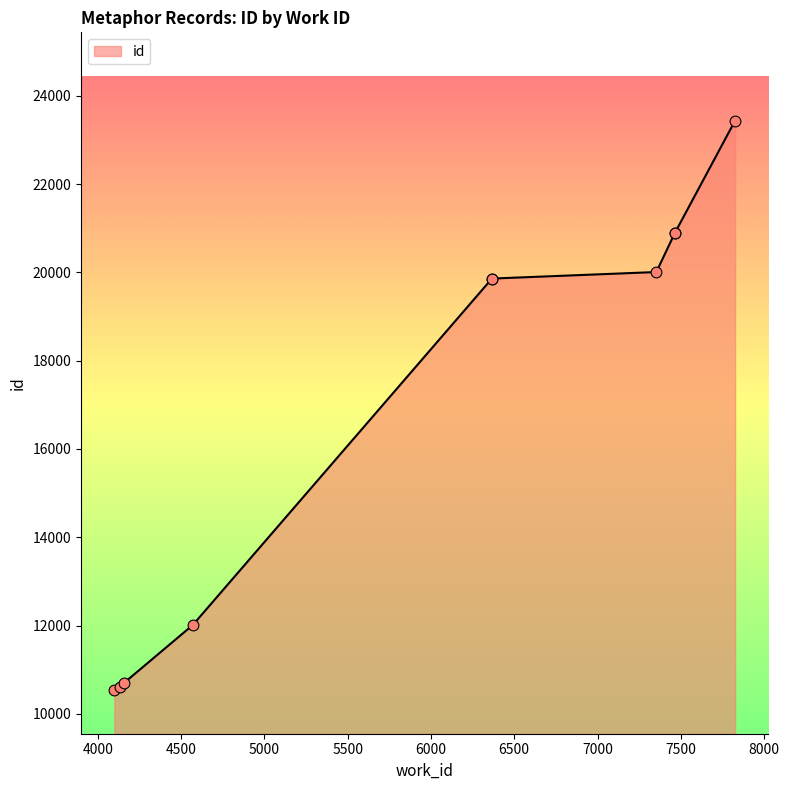

Which has a higher value, 7353 or 7463?

7463